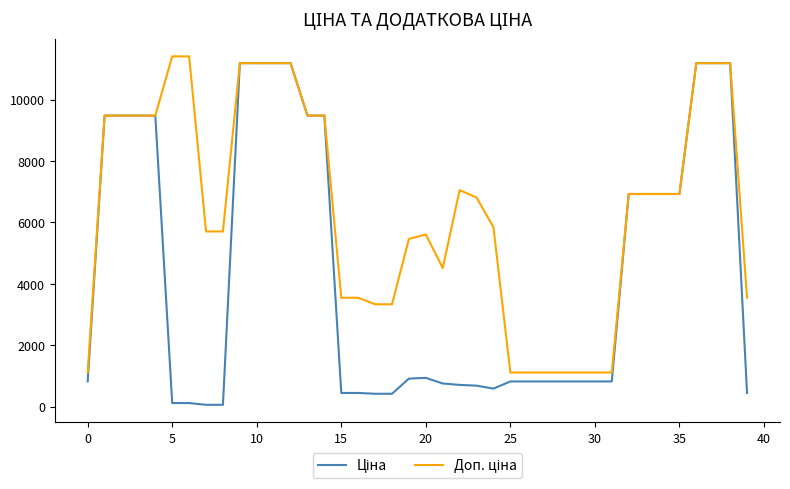

What is the maximum value shown in the chart?

11410.0